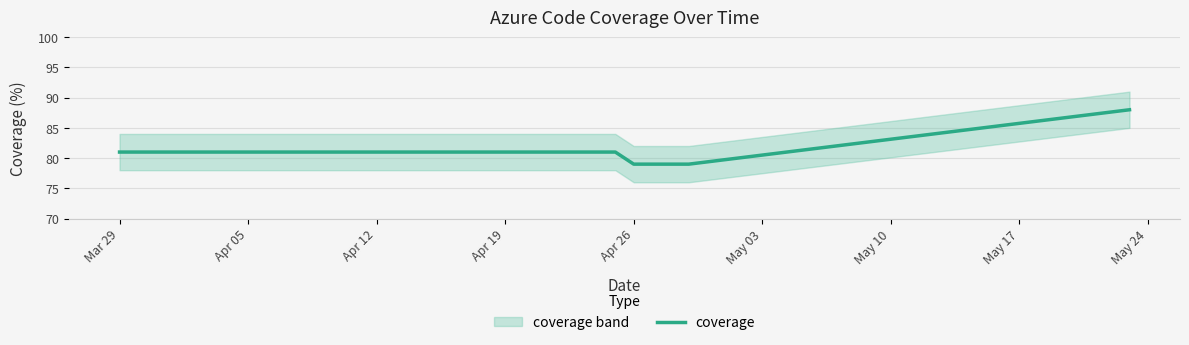

What is the difference between the maximum and second lowest values?

9